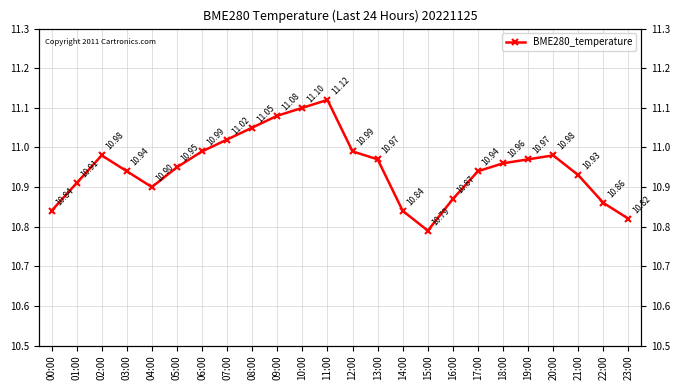

At which category does the data reach its first local peak?

02:00